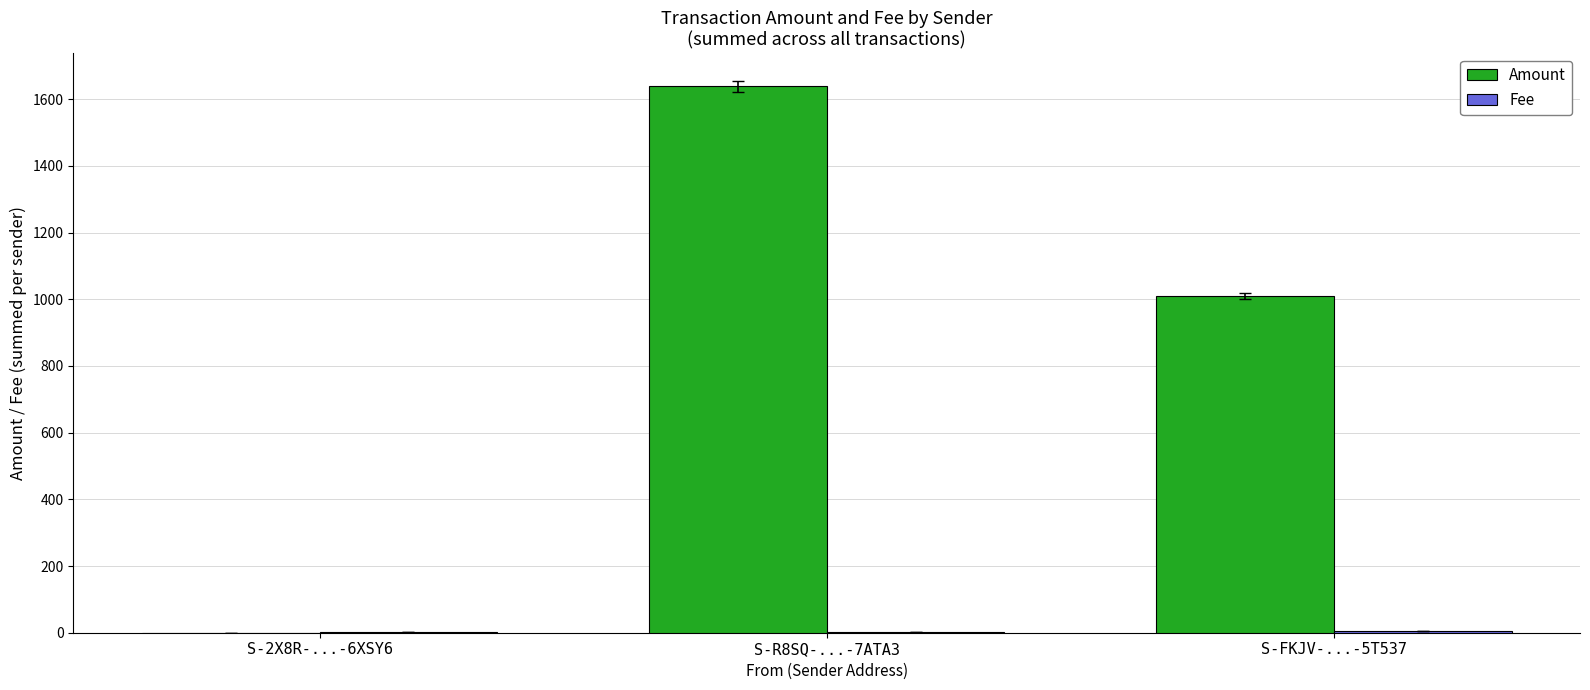

Where is Amount nearest to the value 819?

S-FKJV-...-5T537